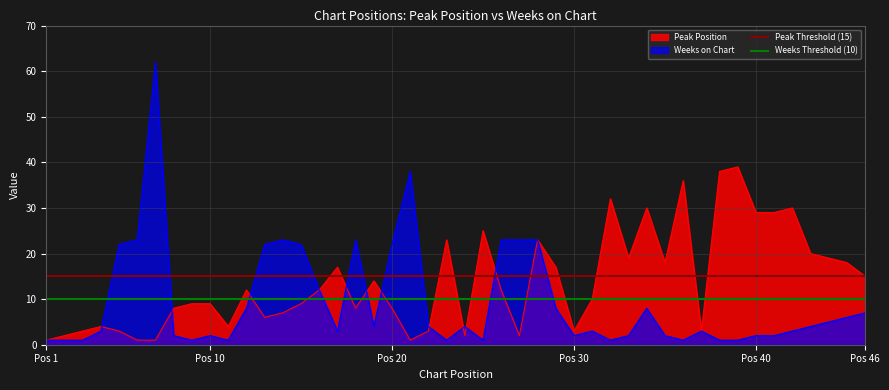

What is the highest value of the Weeks on Chart series?

62